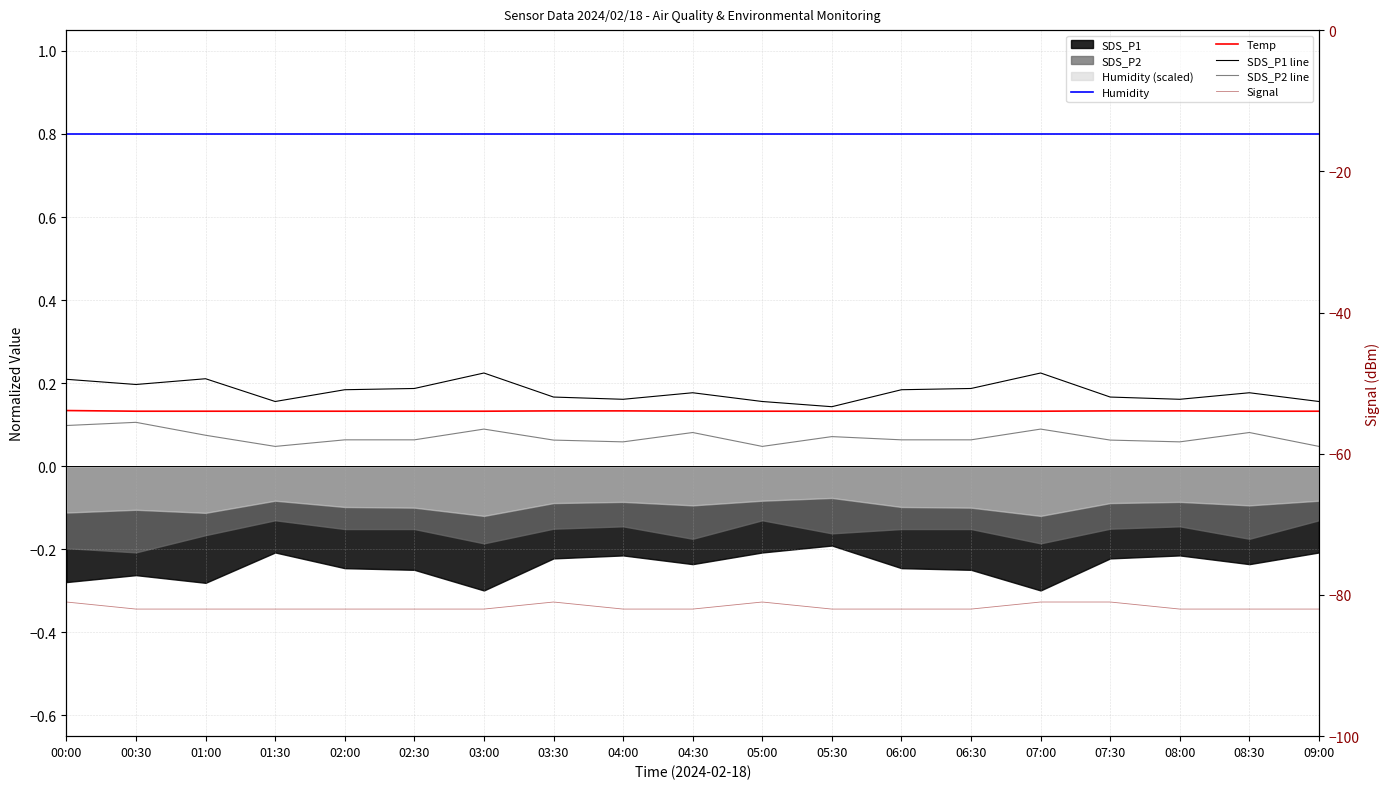

At which category does SDS_P1 line reach its first local valley?

00:30